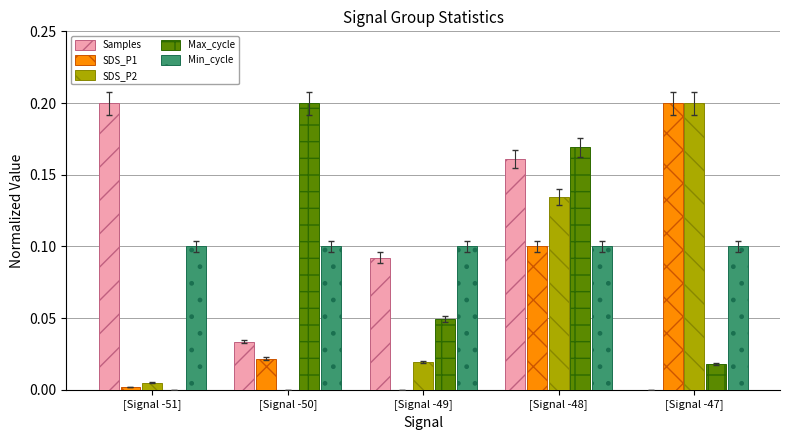

Are the bars horizontal?

No